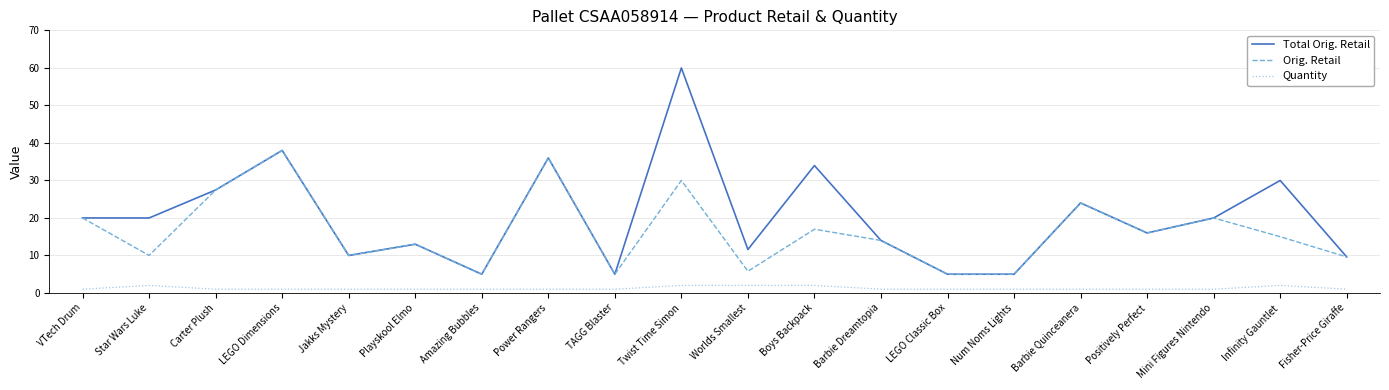

Which series has the largest range (max minus min)?

Total Orig. Retail